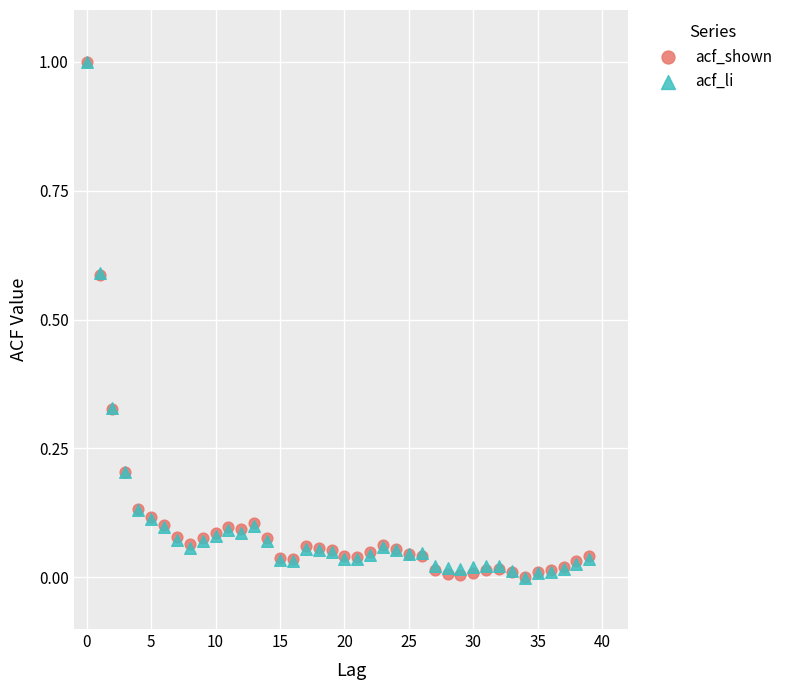

What are all the series names shown in the legend?

acf_shown, acf_li